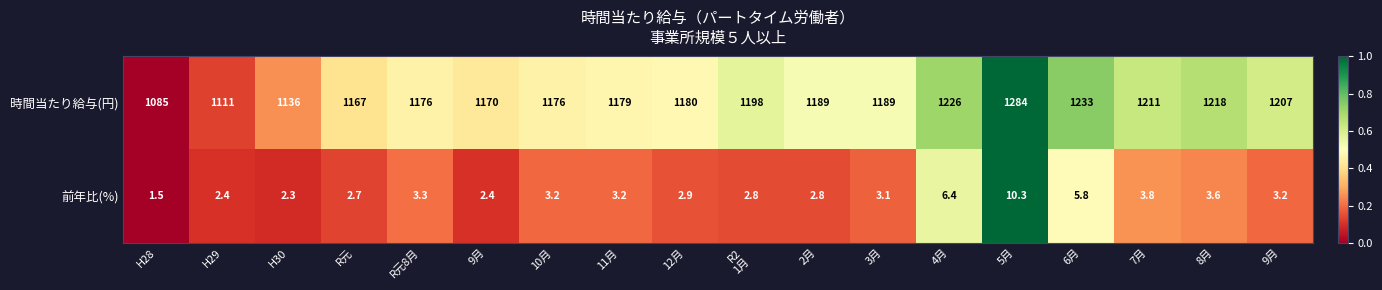

List the series in order of their peak value, lowest first.

前年比(%), 時間当たり給与(円)